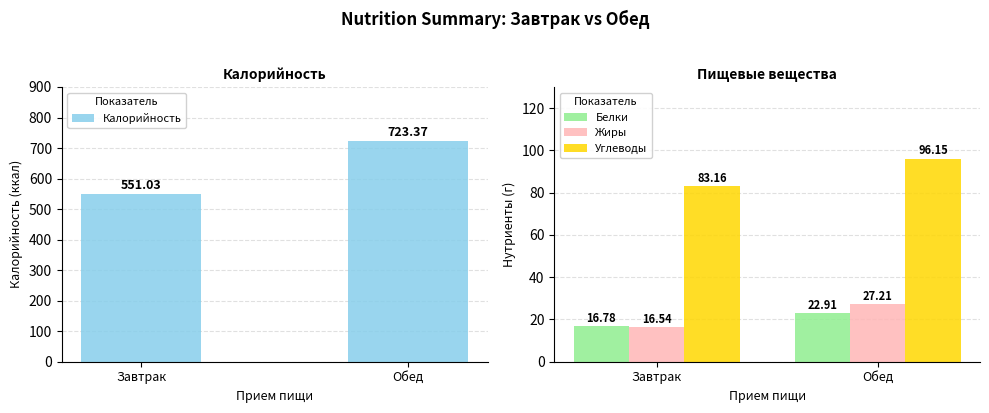

Which category has the lowest value across all series?

Завтрак